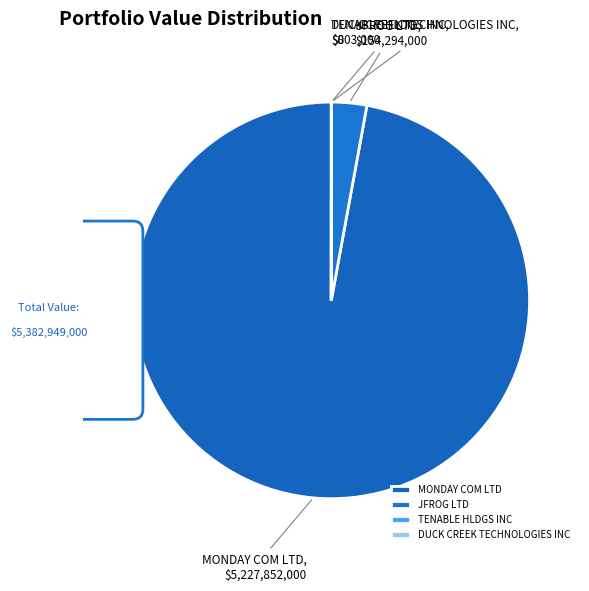

Count the number of slices in the pie.

4